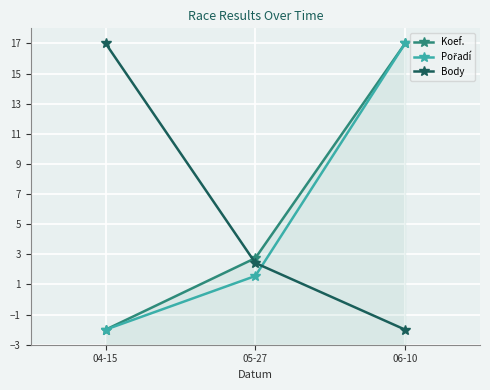

At which label is Pořadí closest to 7?

05-27